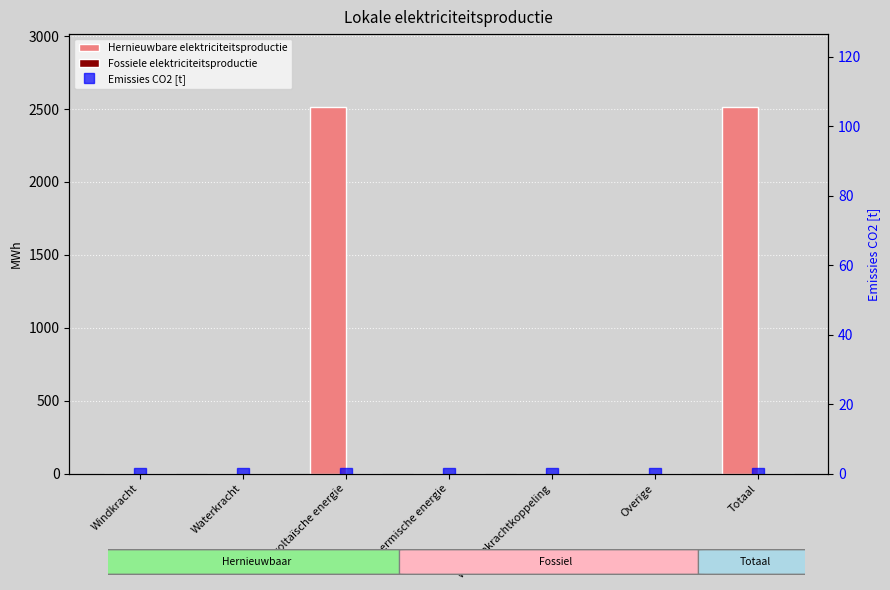

What is the average value of the Hernieuwbare elektriciteitsproductie series?

717.6